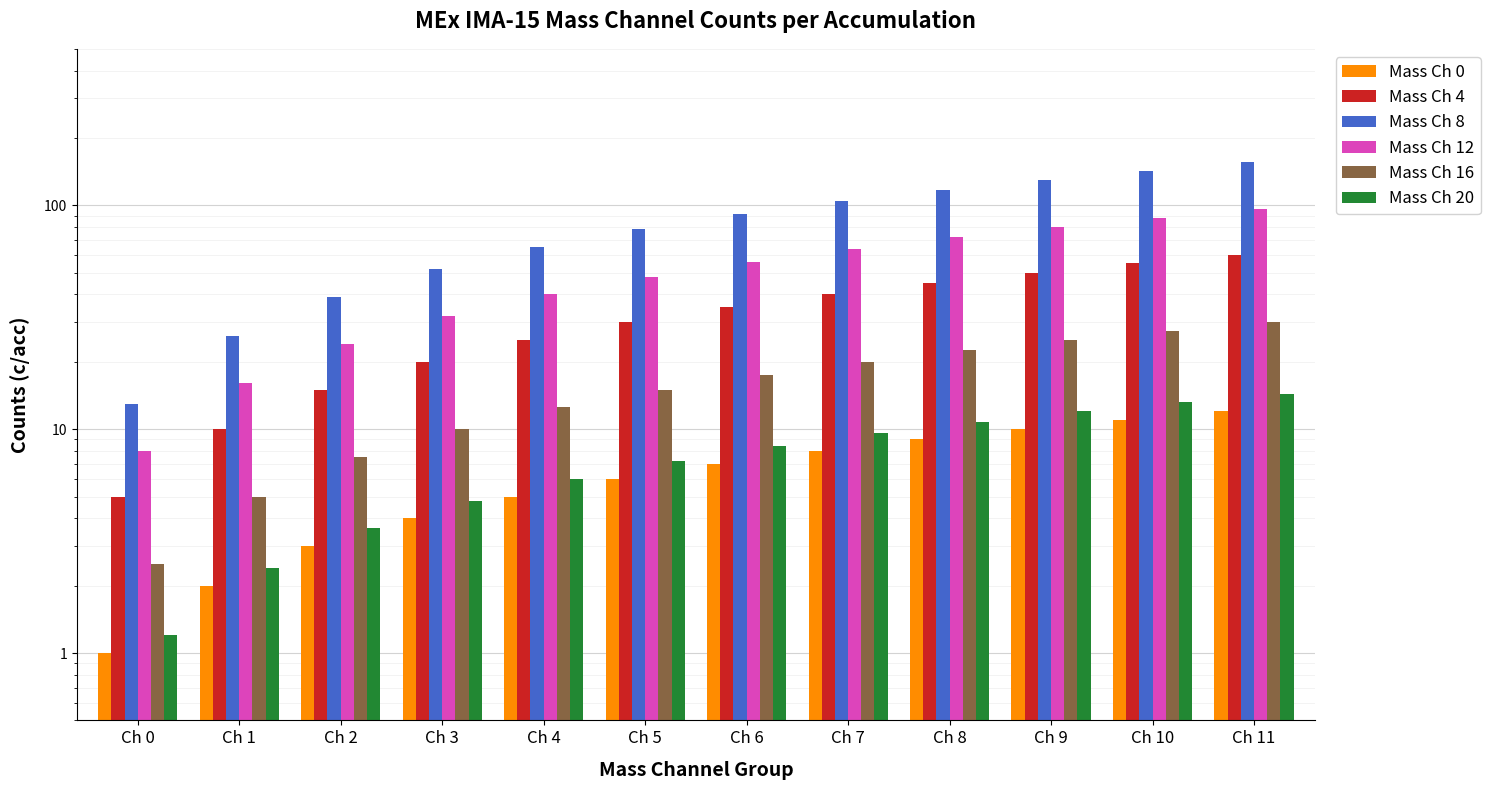

What is the value of the Mass Ch 20 bar at the 11th from the left?

13.2